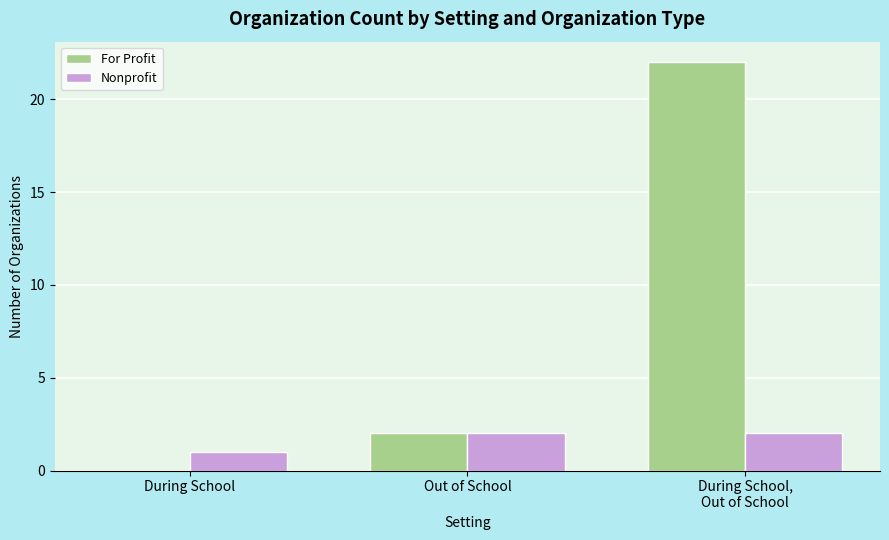

How many groups of bars are there?

3